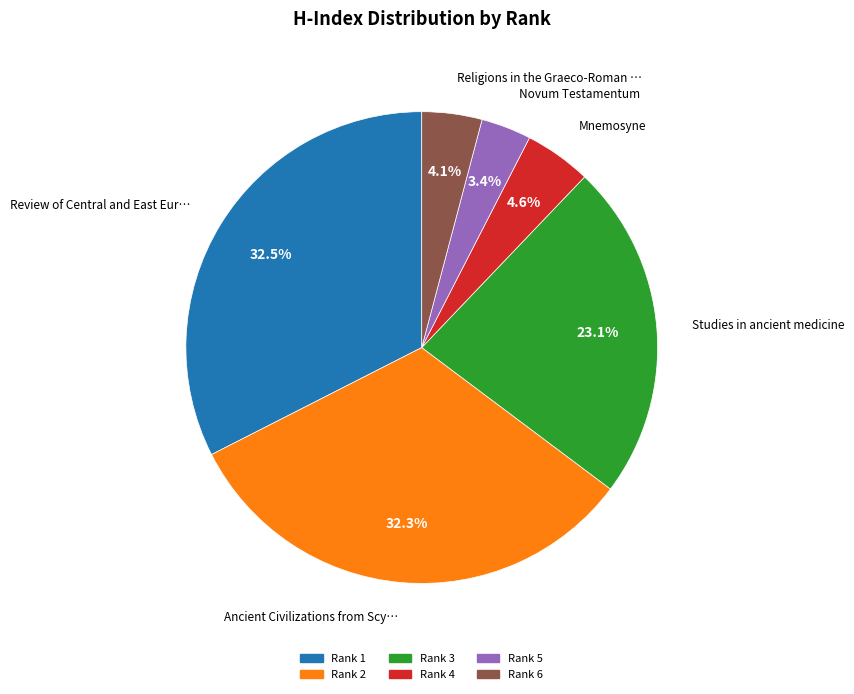

Is there a majority slice in this chart?

No